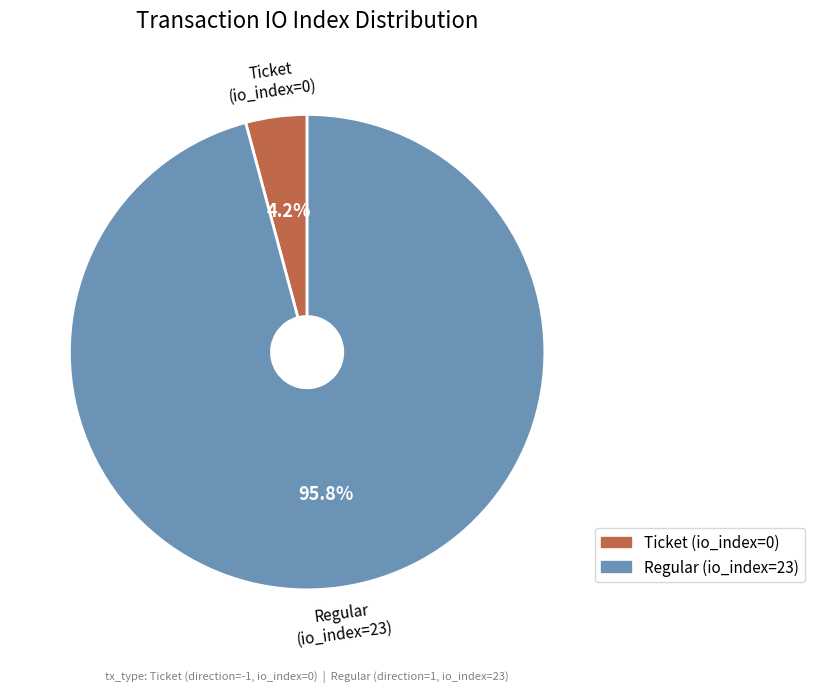

Which slice is the smallest?

Ticket (io_index=0)